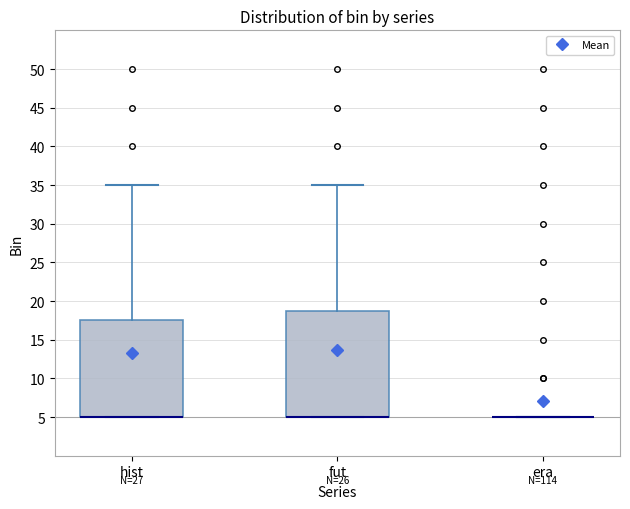

Which box is the tallest, from its lower edge to its upper edge?

fut